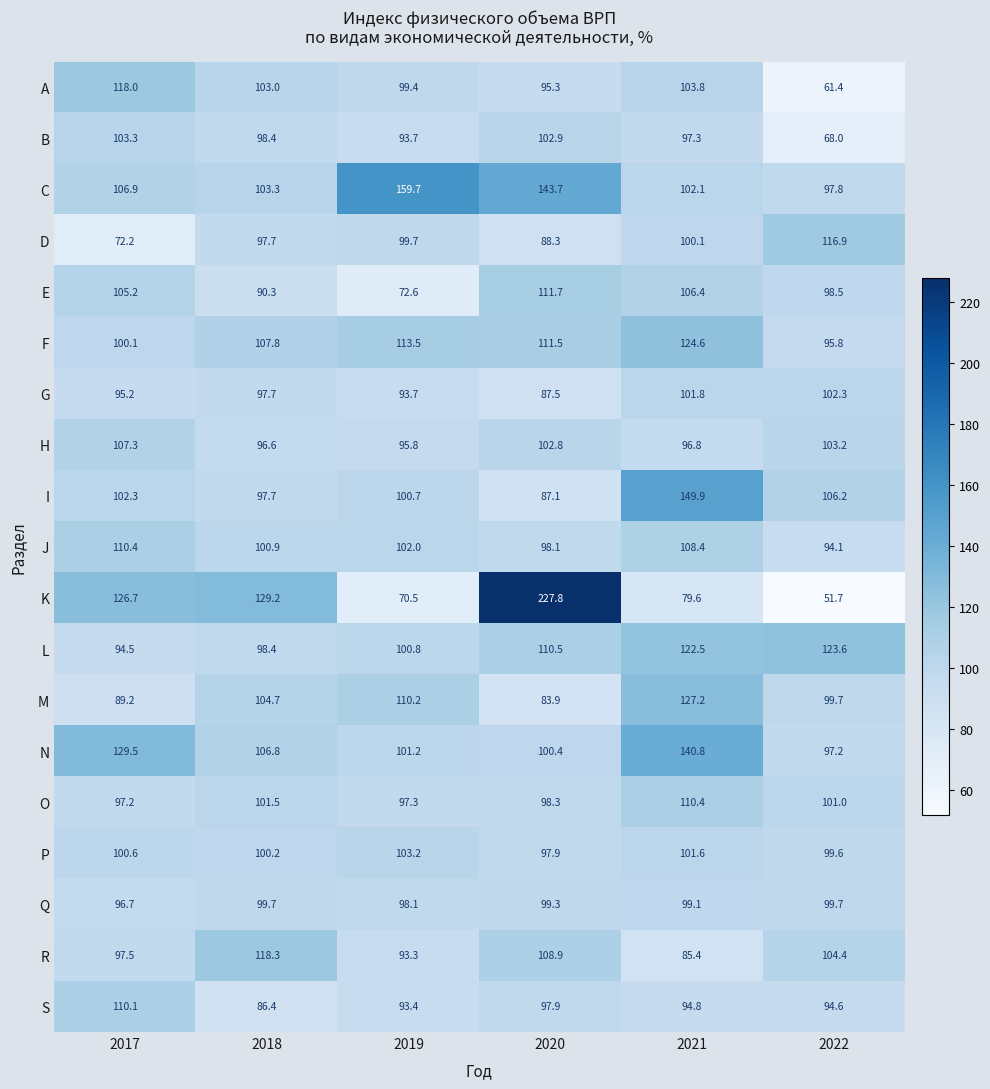

What is the total value across all series at 2020?

2053.8